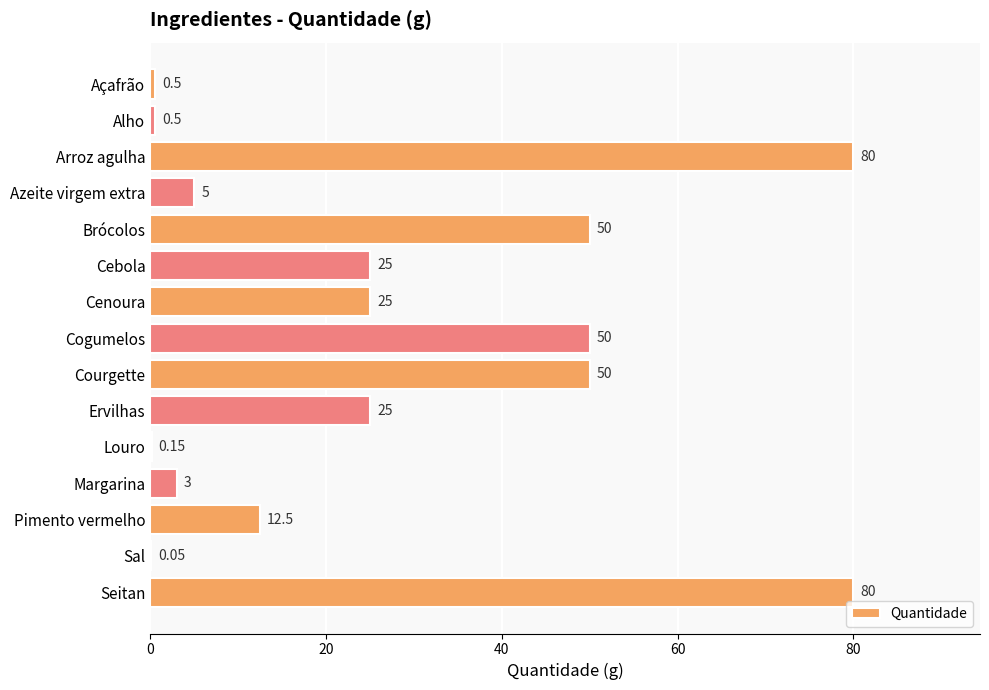

What is the ratio of the value at Courgette to the value at Cenoura?

2.0